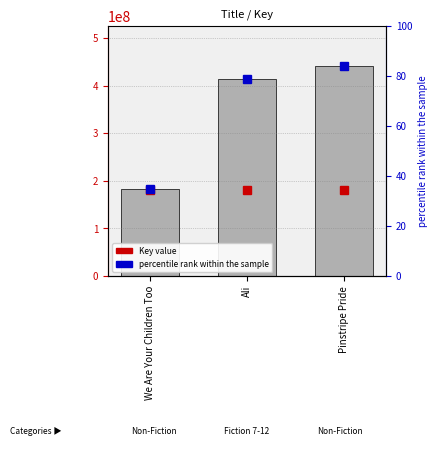

Reading left to right, transcribe all the data shown in this chart.

182691926	414339473	441131901